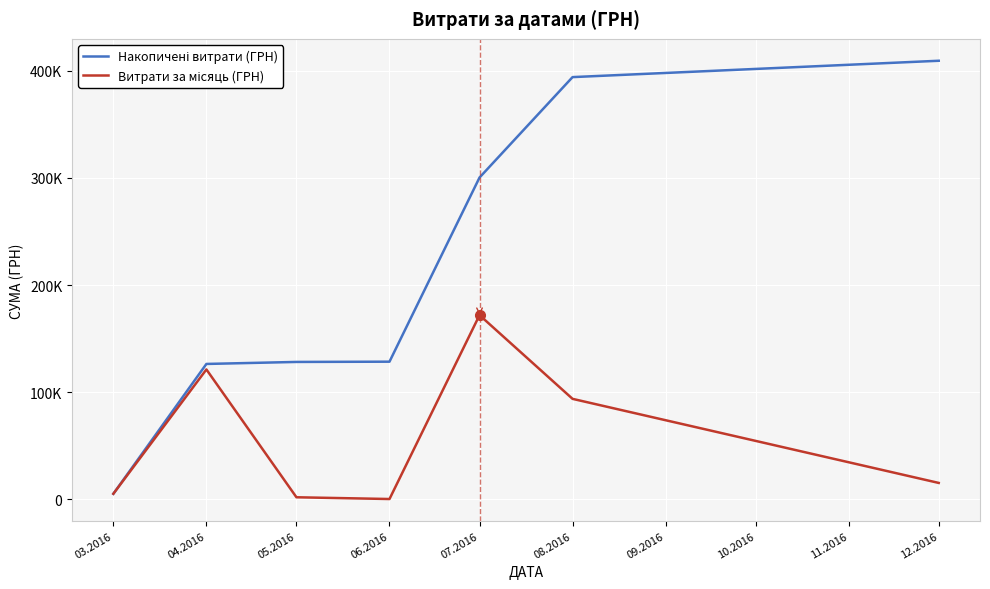

Does the chart display data point markers on the line(s)?

No